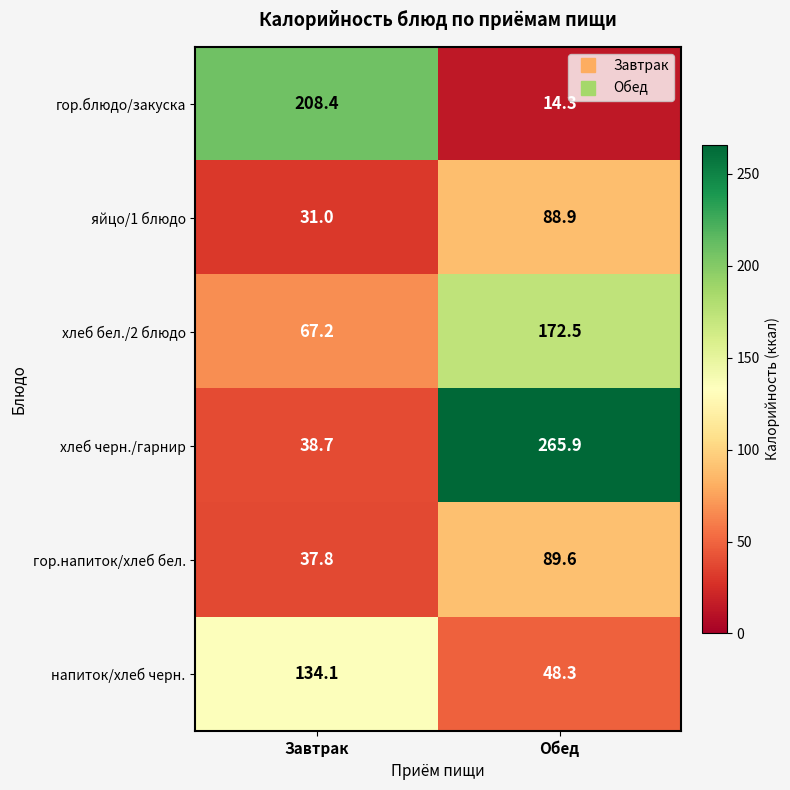

Which series has the largest range (max minus min)?

хлеб черн./гарнир